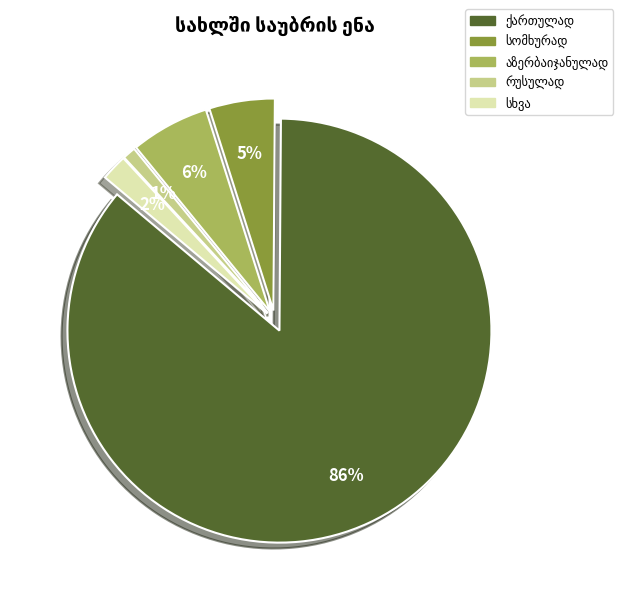

How many slices are in this pie chart?

5